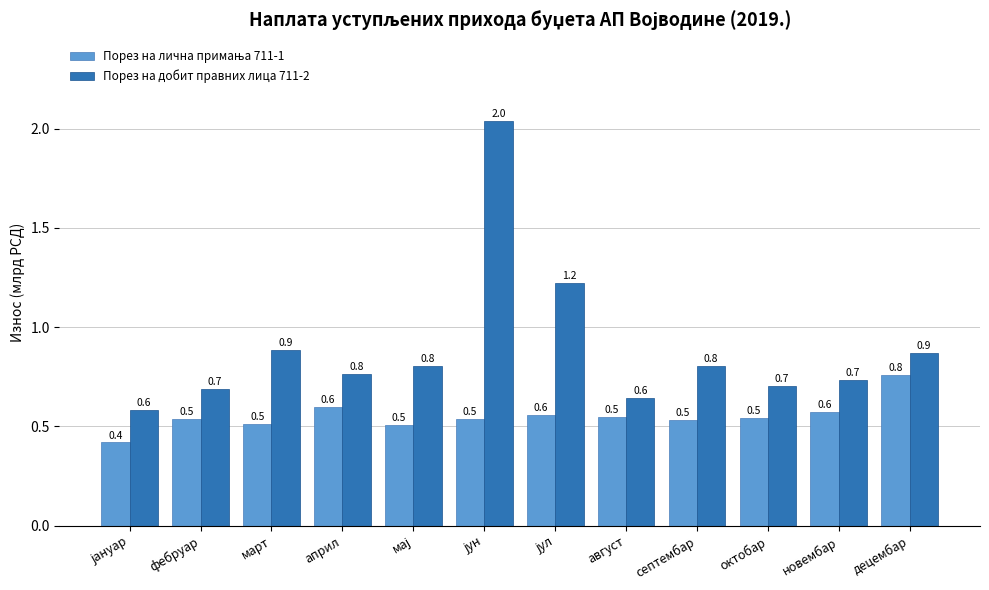

What is the minimum value shown in the chart?

0.4